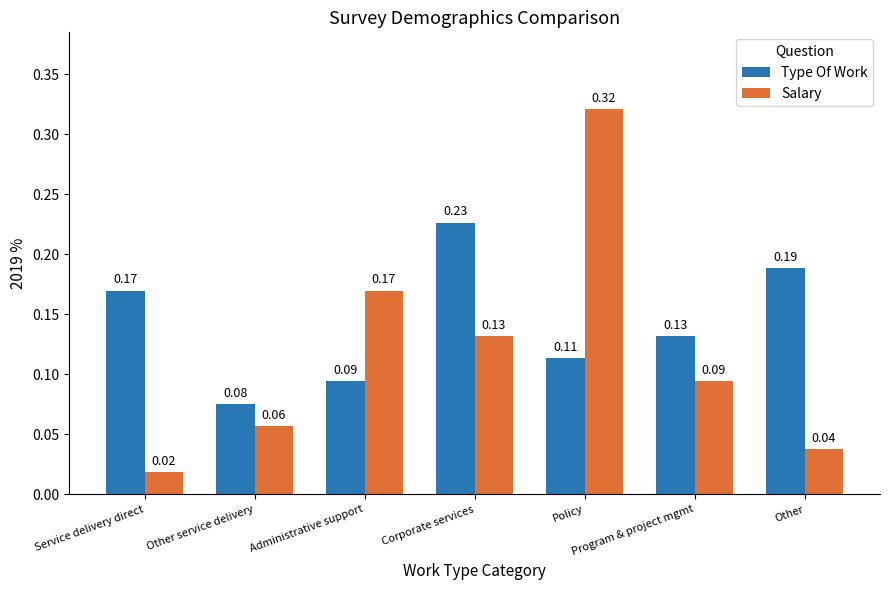

What position from the left is Policy?

5